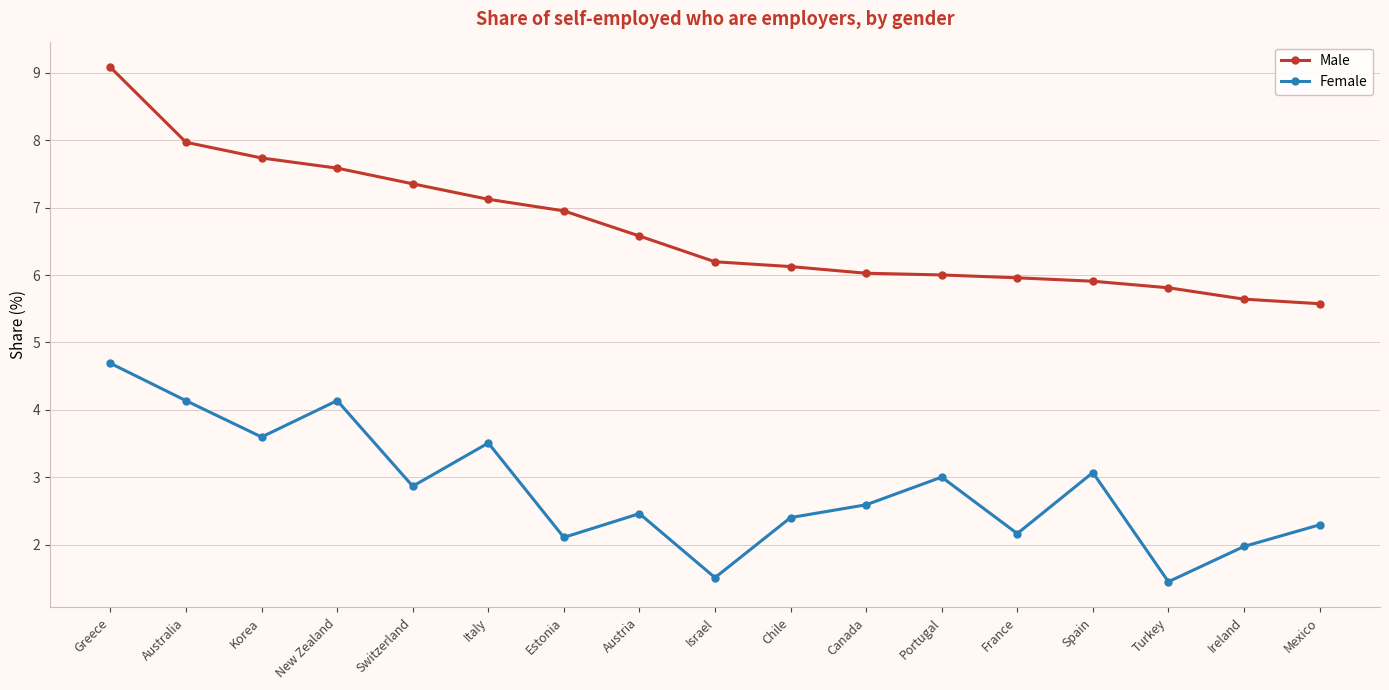

Count the number of categories in the chart.

17